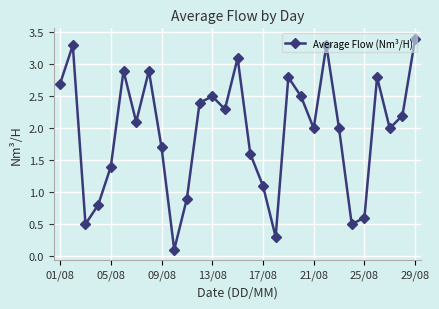

Is this an area chart (filled region under the line)?

No